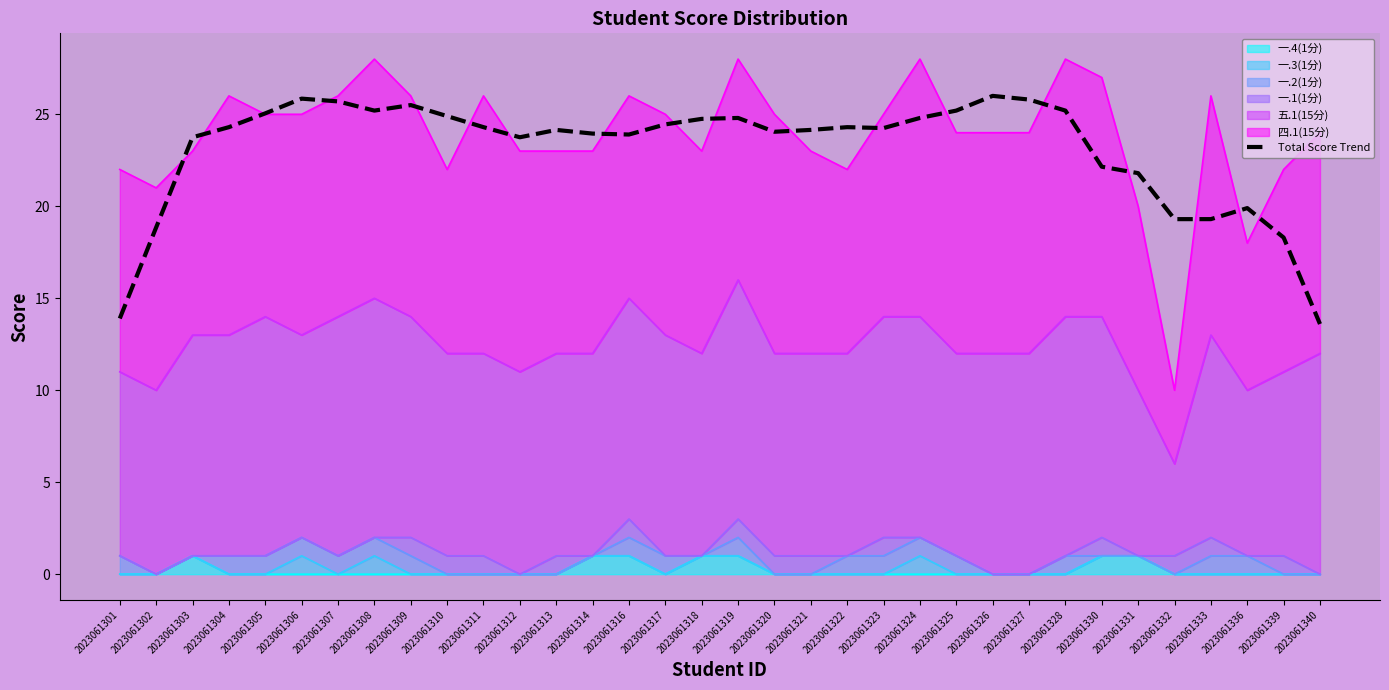

Where is the first local minimum?

2023061308